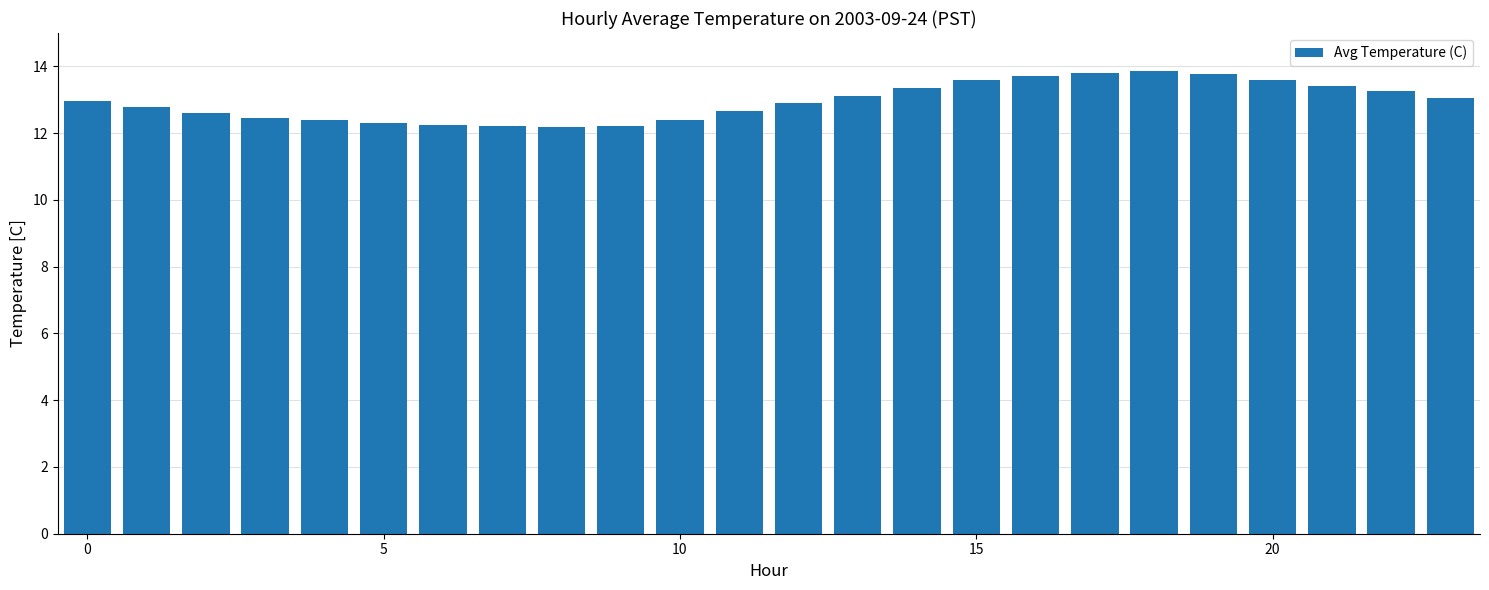

What is the sum of all values?

310.8